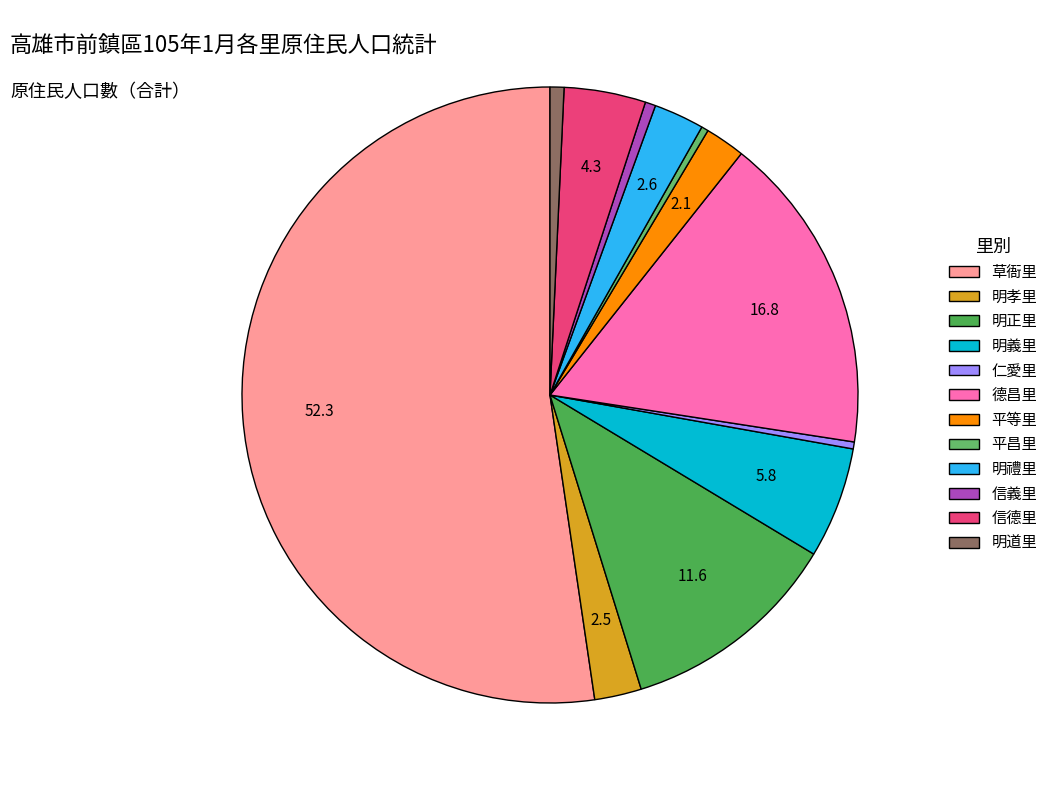

How many segments does this pie chart have?

12